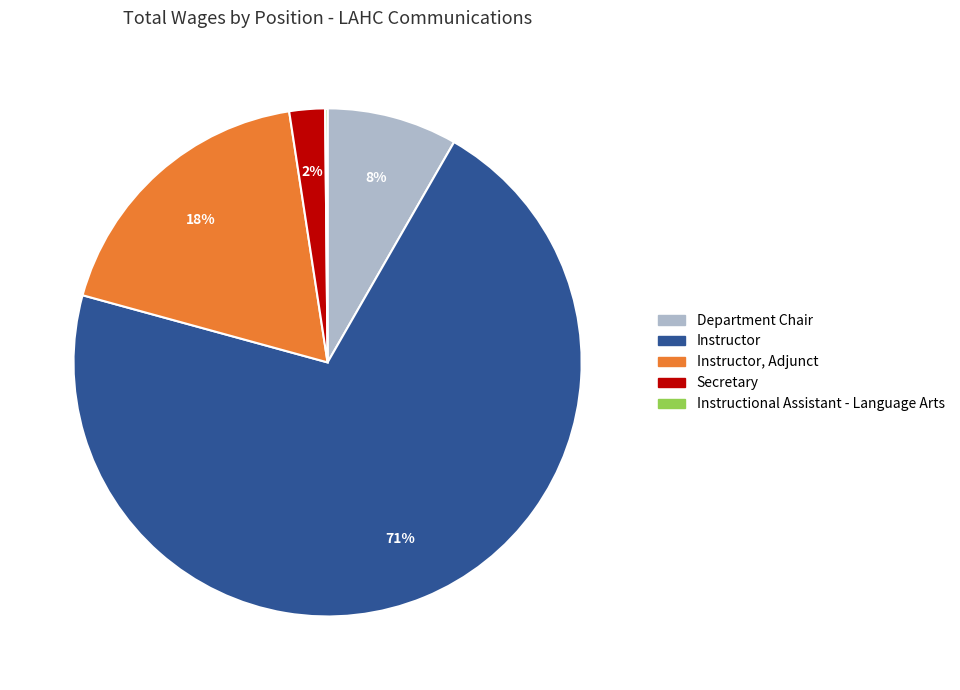

Is there a majority slice in this chart?

Yes